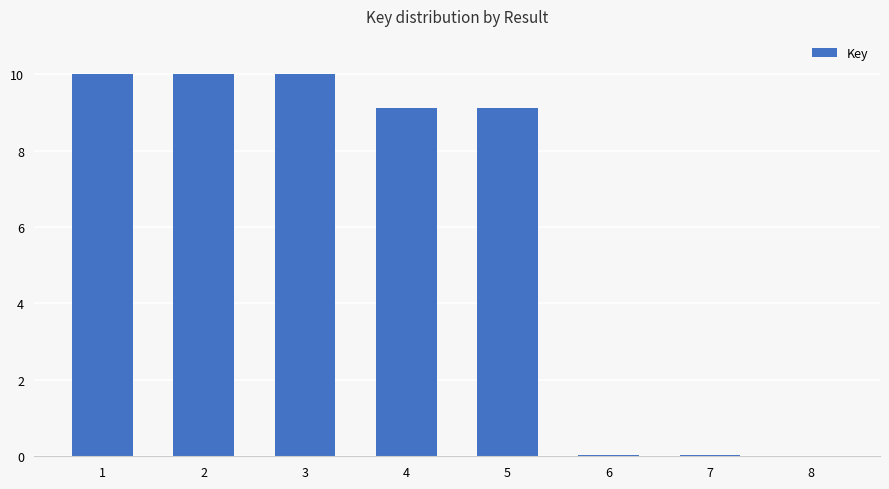

What is the sum of all values?

48.3